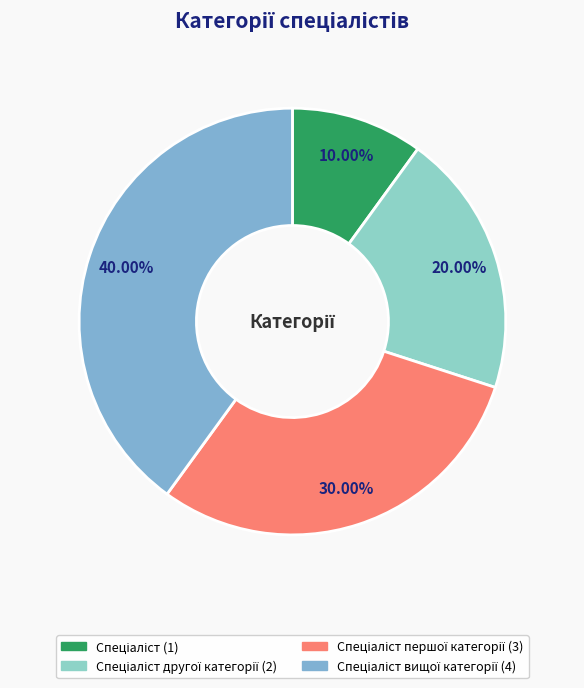

How many slices are in this pie chart?

4